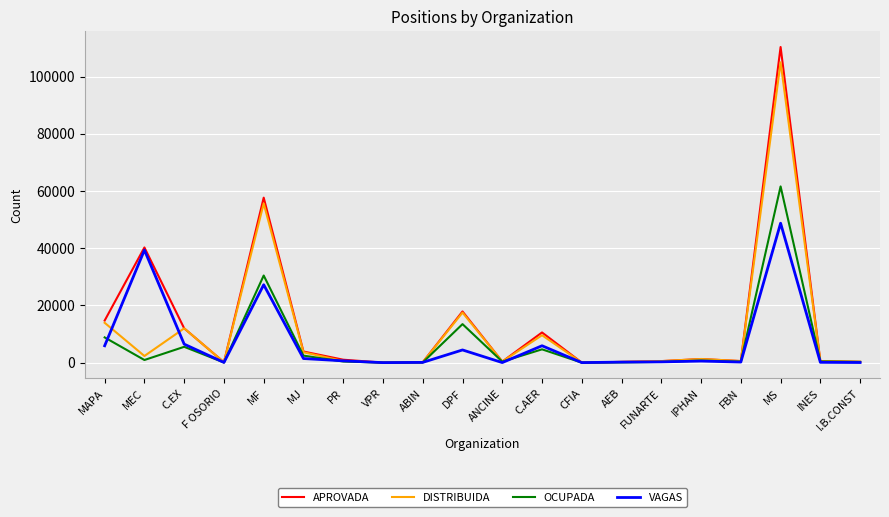

True or false: DISTRIBUIDA has a value of 7139 at C.EX.

False